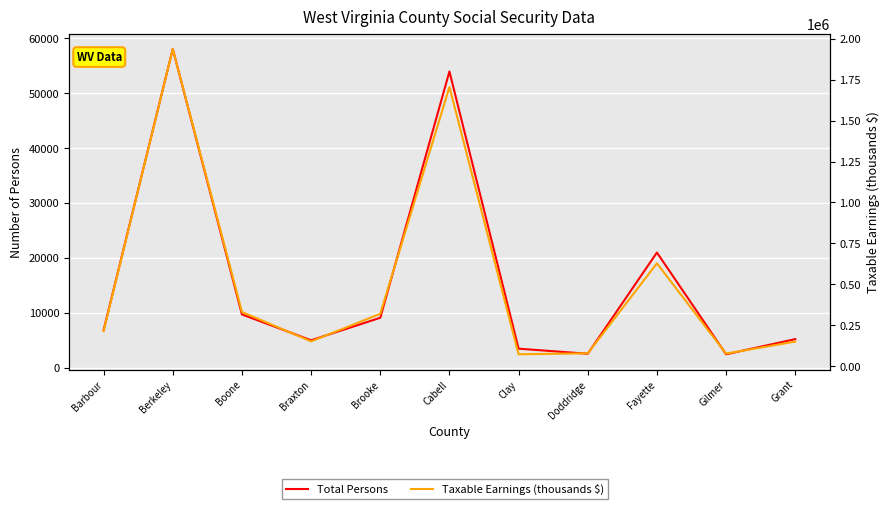

Which series has the largest range (max minus min)?

Taxable Earnings (thousands $)